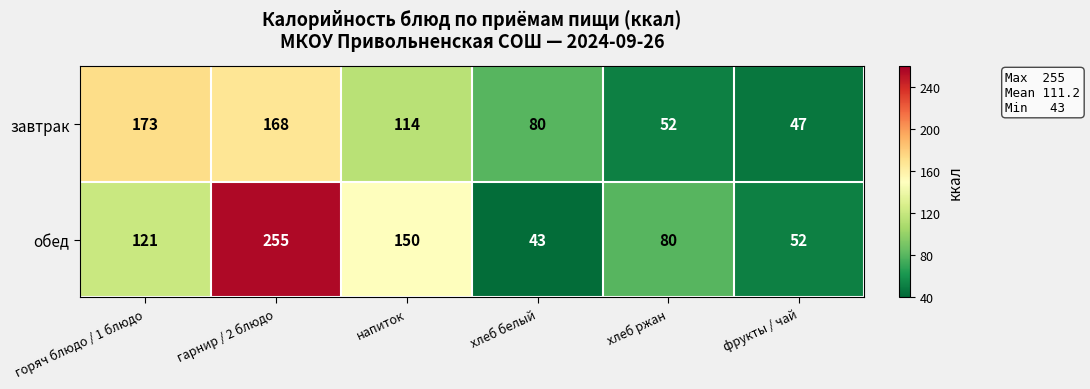

Which series changed the most between горяч блюдо / 1 блюдо and фрукты / чай?

завтрак